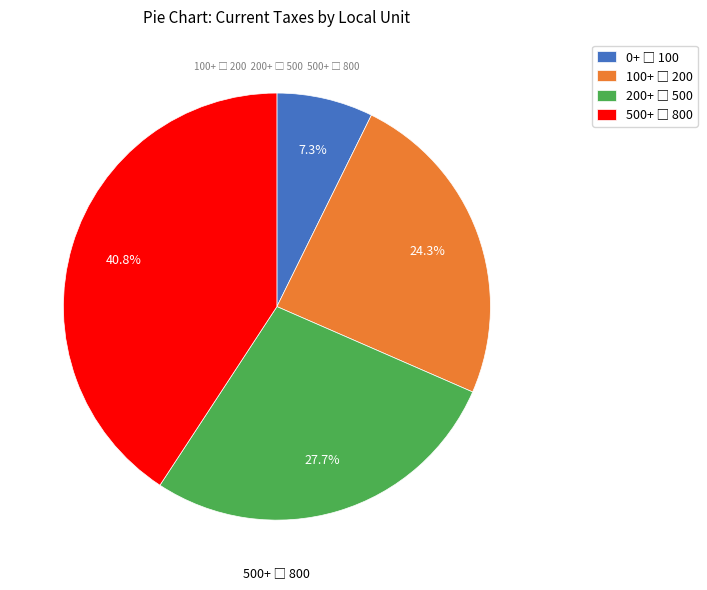

How many segments does this pie chart have?

4